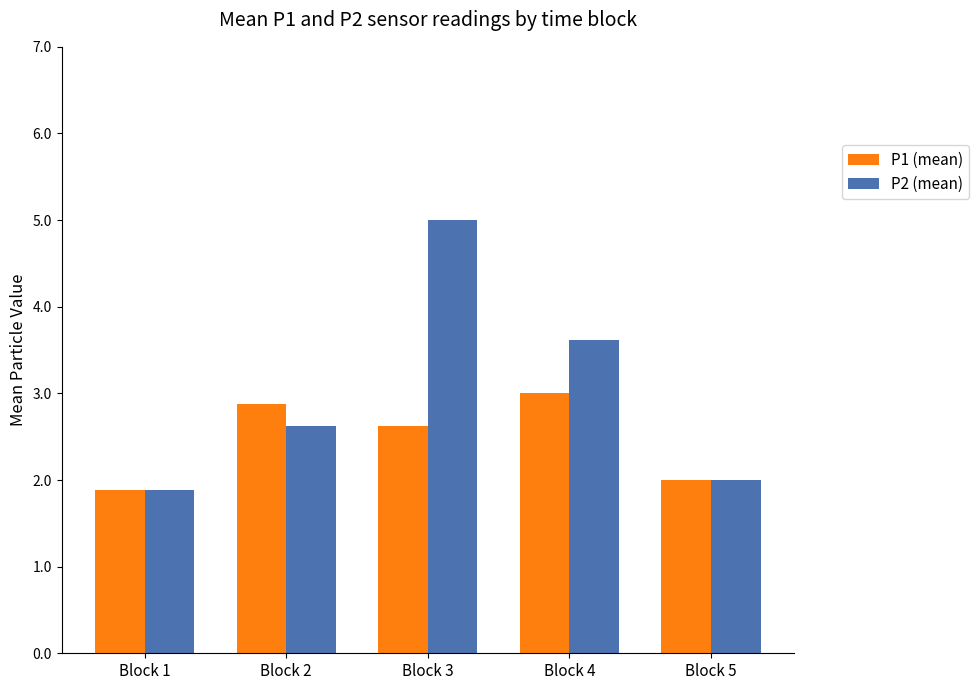

What is the total value across all series at Block 5?

4.0